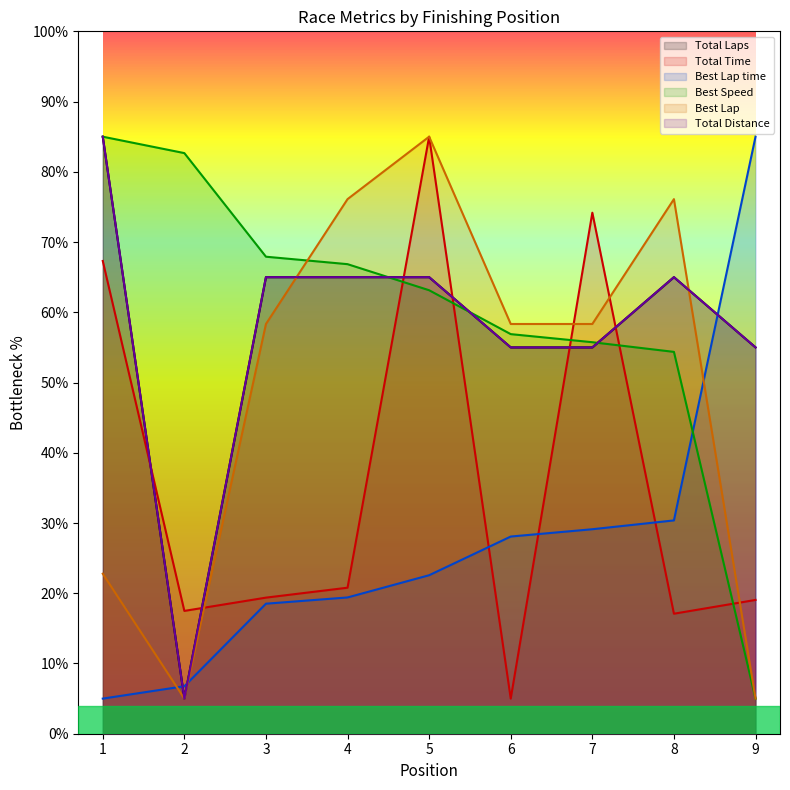

What is the value of the Total Laps point at the 1st from the left?

85.0